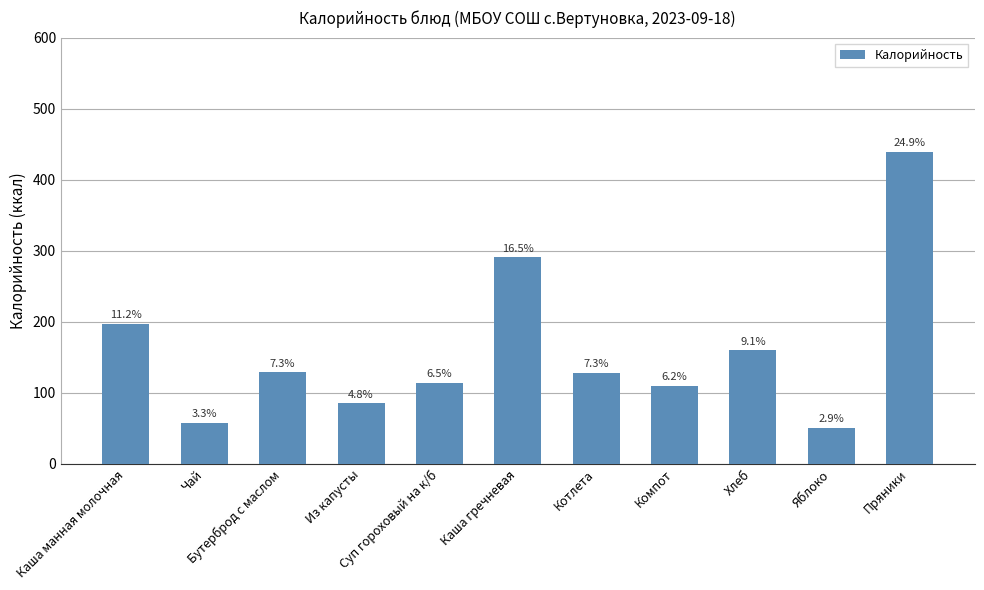

Are the bars horizontal?

No